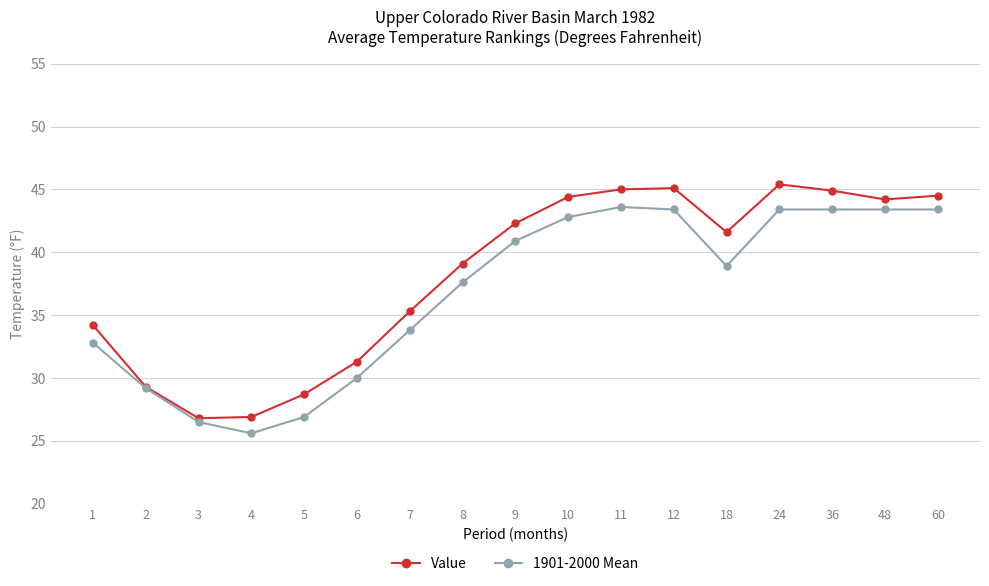

Rank the series by their average value, from lowest to highest.

1901-2000 Mean, Value